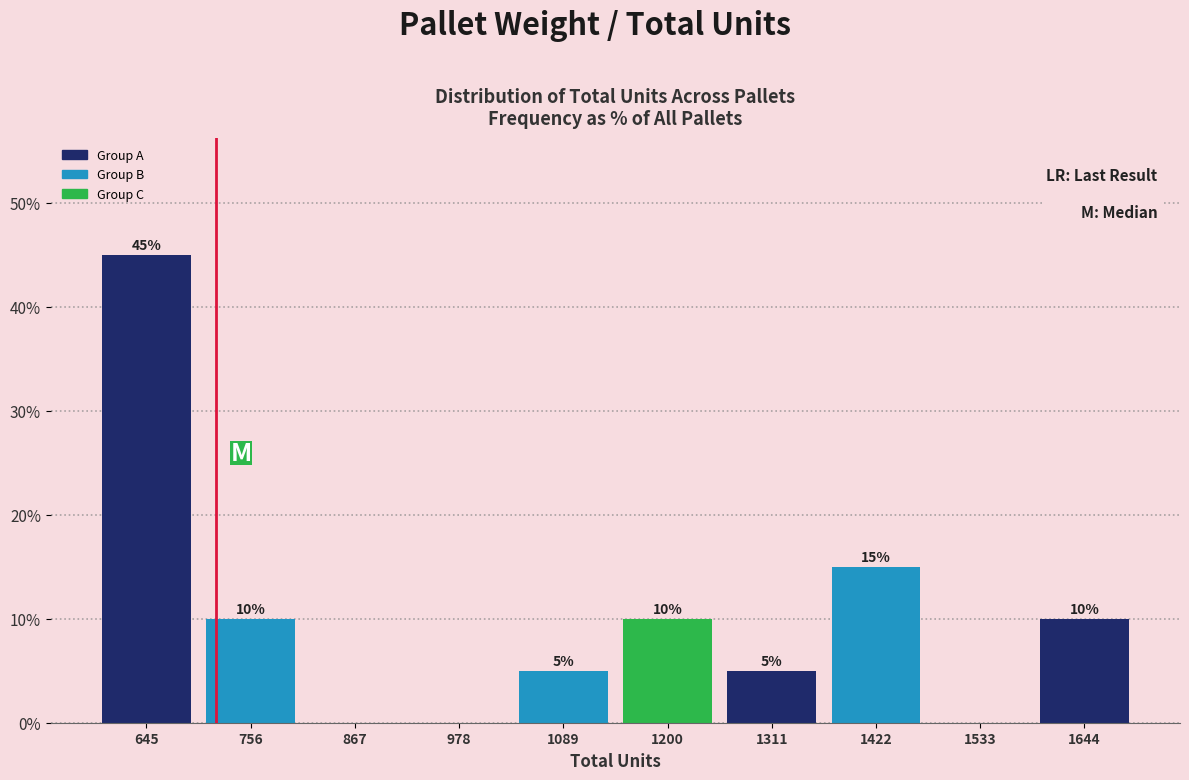

Which range on the x-axis has the tallest bar?

600 to 700